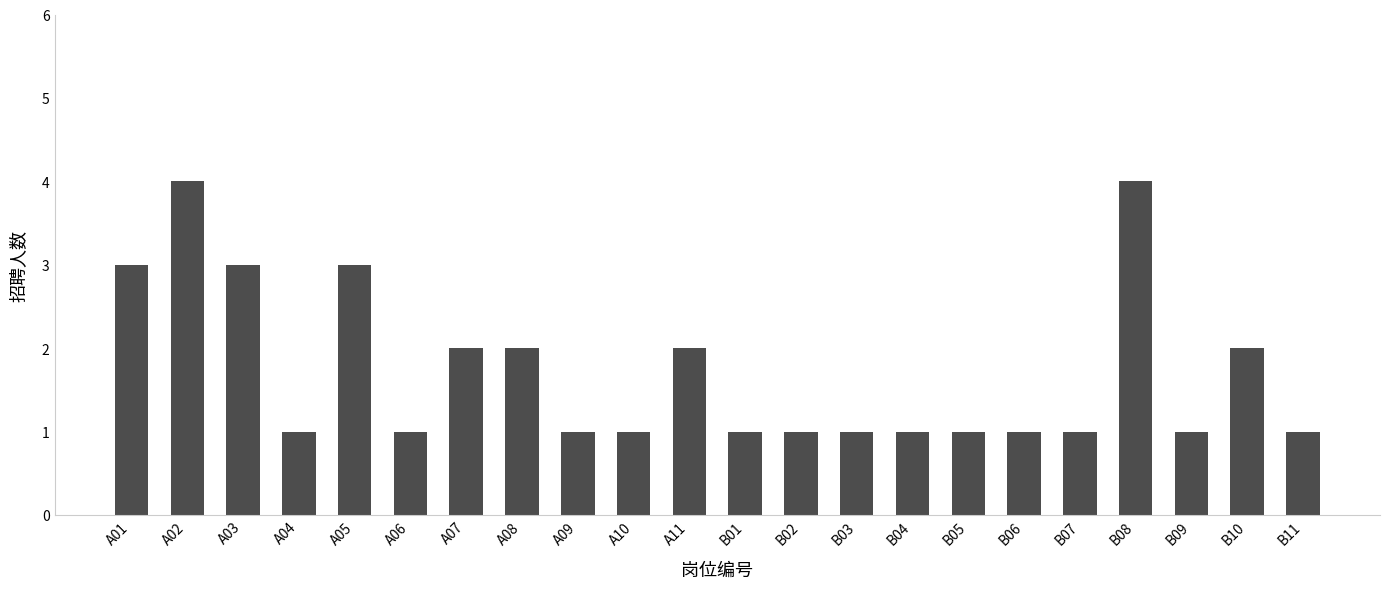

True or false: the data shows 1 at A06.

True